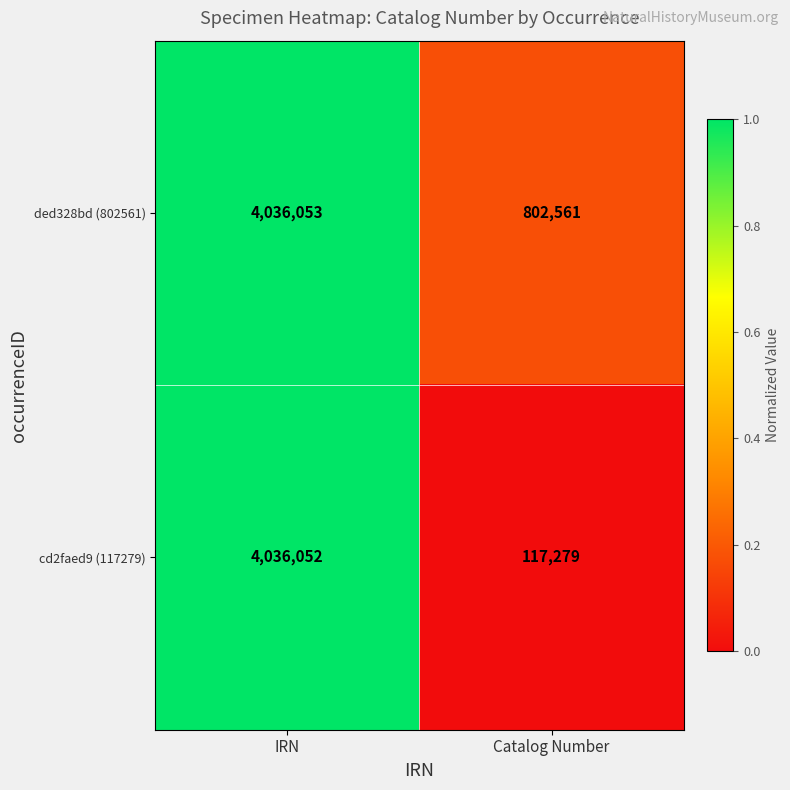

Reading left to right, what are all the values shown in this chart?

ded328bd (802561): IRN=4036053	Catalog Number=802561
cd2faed9 (117279): IRN=4036052	Catalog Number=117279